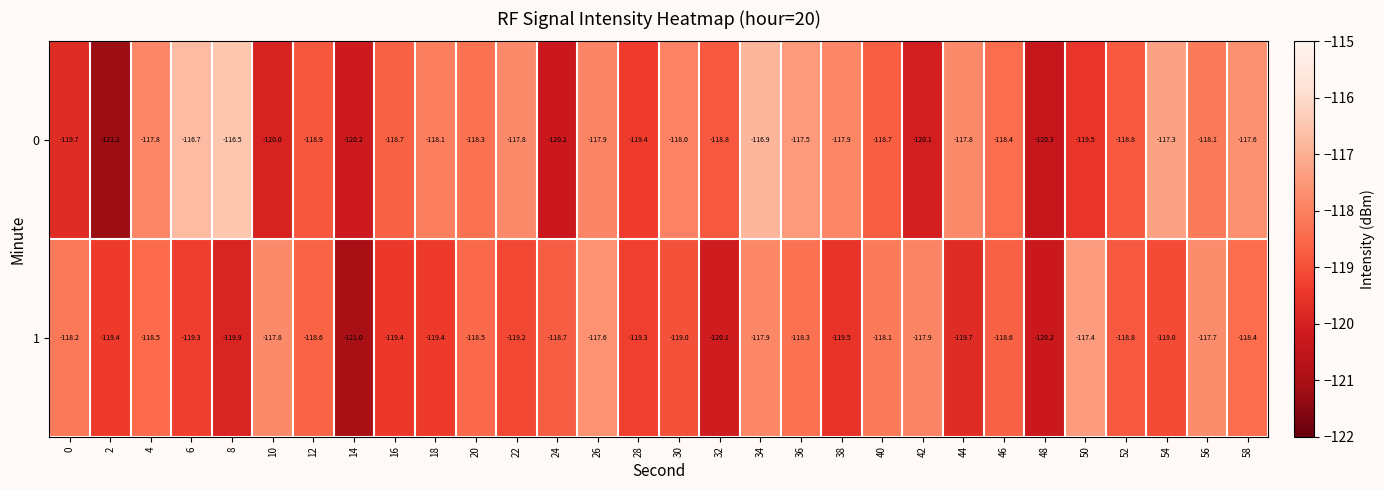

What is the spread (max minus min) of values at 42?

2.2